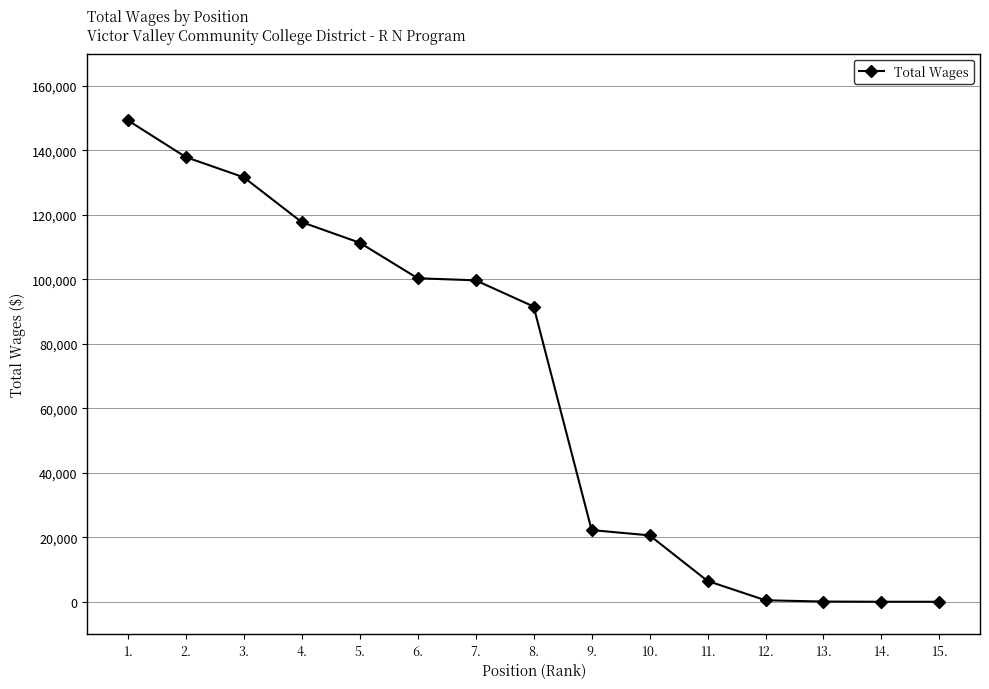

What is the label of the 15th point from the right?

1.